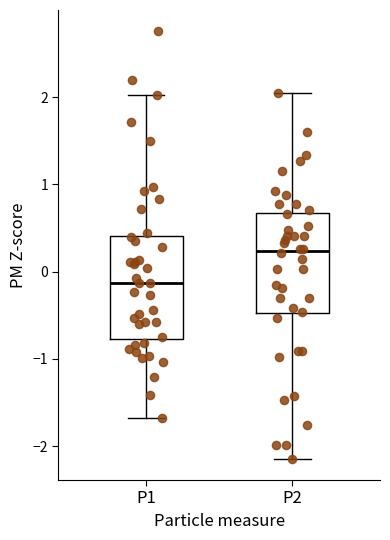

Reading left to right, transcribe this box plot: for each box, give where its median line is, the range the box spans, and where its two whiskers end, as read against the y-axis. The values are not printed on the chart, so give them approximately, as read against the axis.

P1: median -0.1, box -0.8 to 0.4, whiskers -1.7 to 2.0
P2: median 0.2, box -0.5 to 0.7, whiskers -2.1 to 2.0